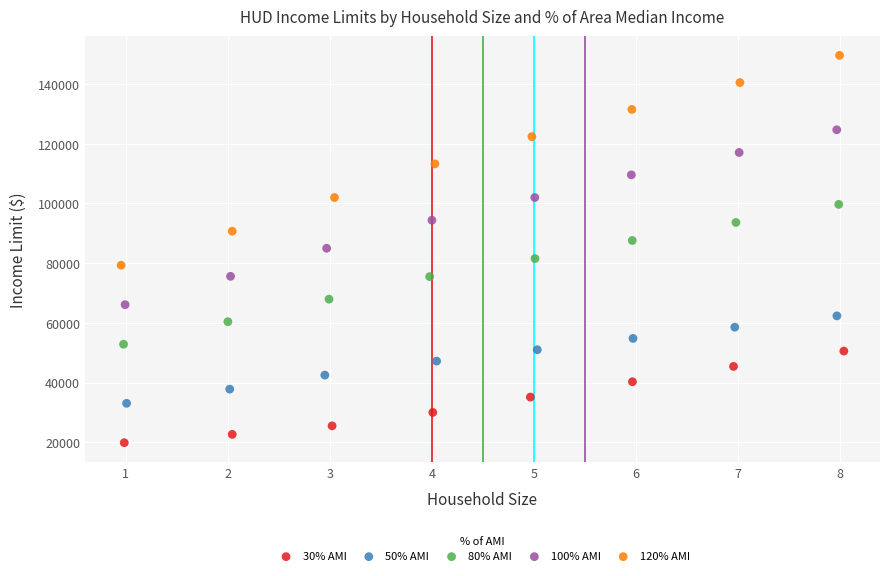

Which series has the widest spread of Y values?

120% AMI